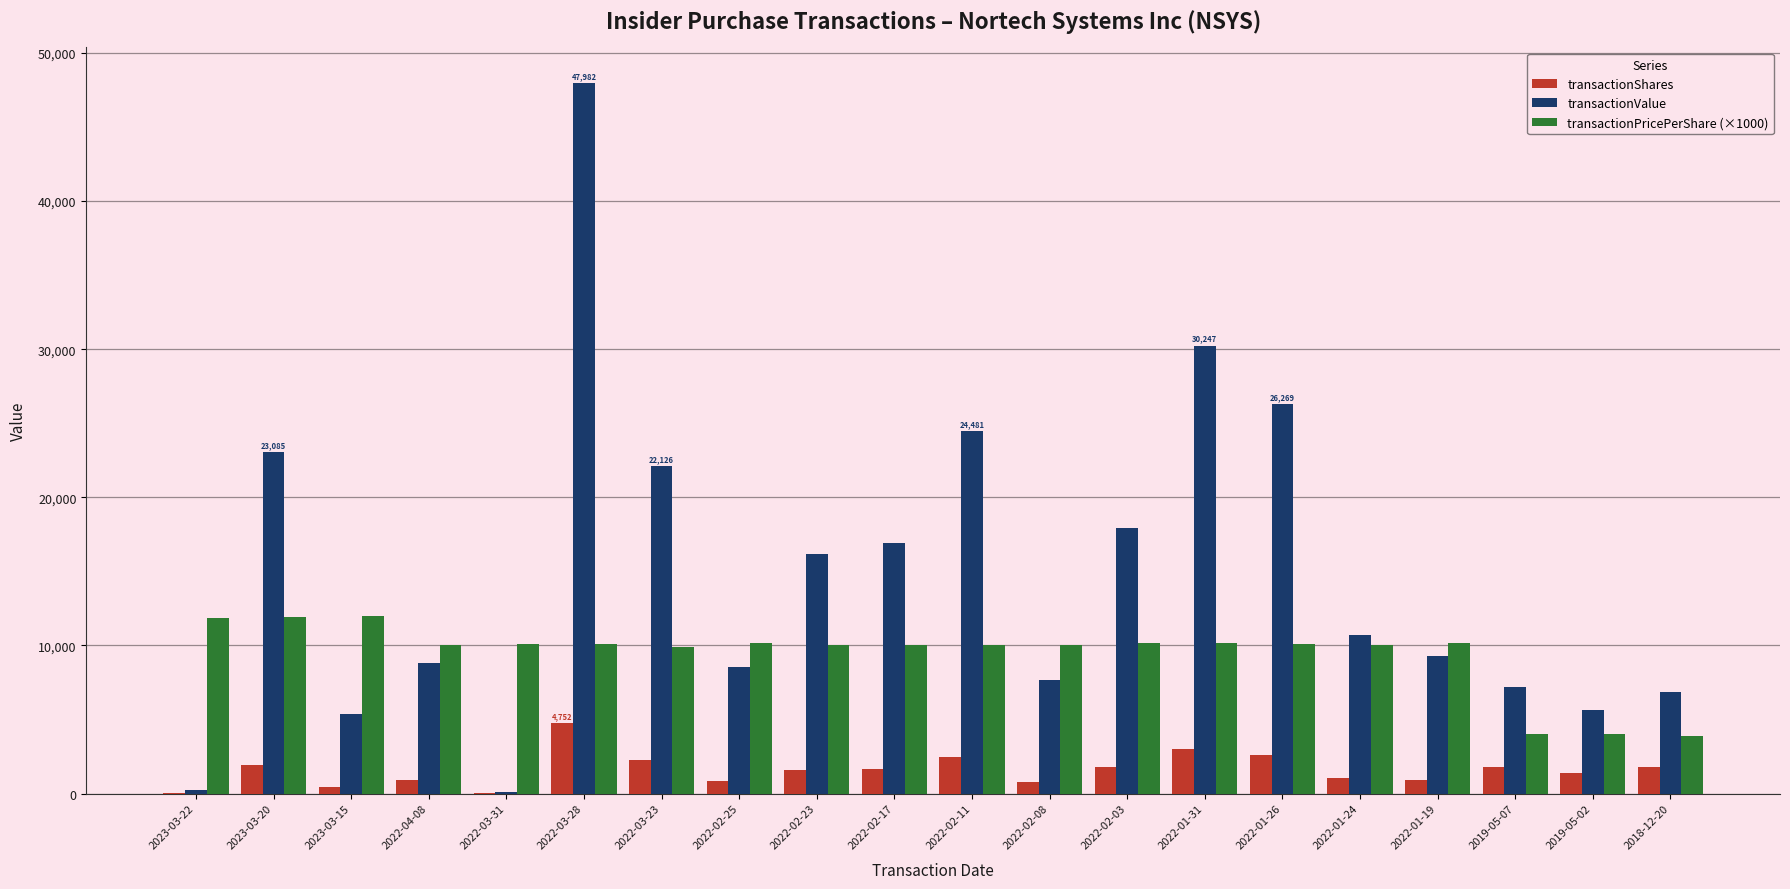

Which category has the highest value in the transactionValue series?

2022-03-28